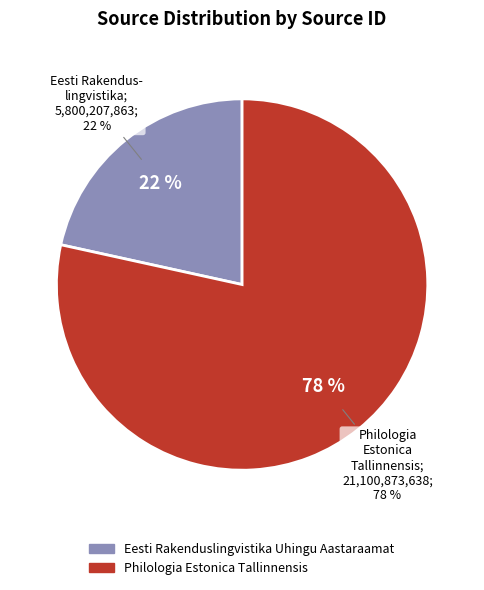

What percentage is NOT represented by Eesti Rakenduslingvistika Uhingu Aastaraamat?

78.4%